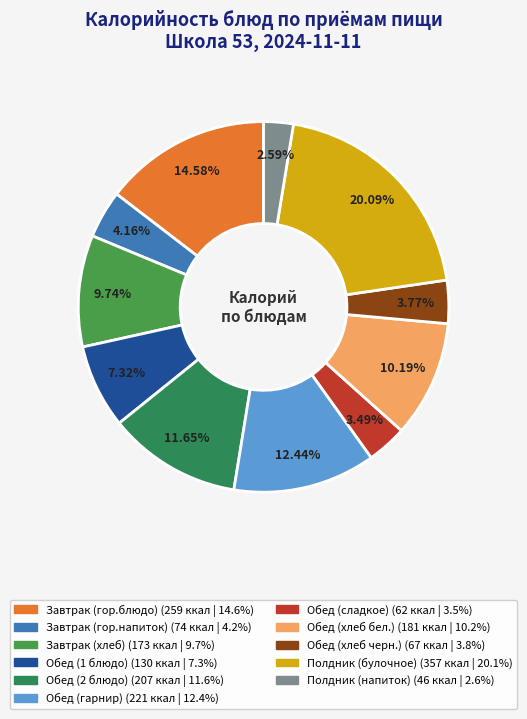

Approximately how many times larger is the value at Завтрак (хлеб) compared to Обед (гарнир)?

0.8